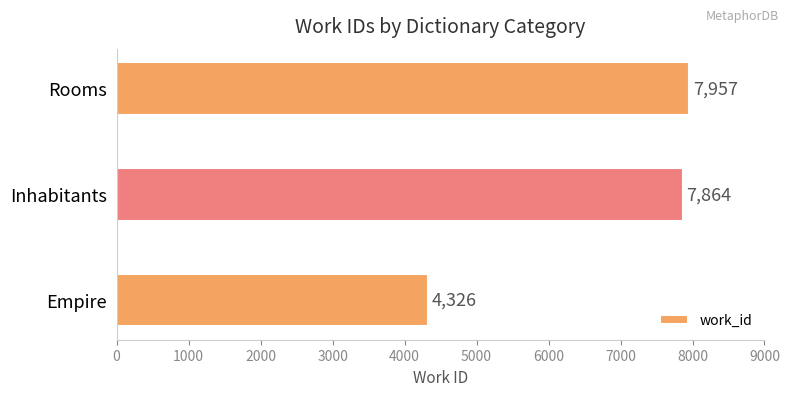

List the labels in order of value, smallest first.

Empire, Inhabitants, Rooms